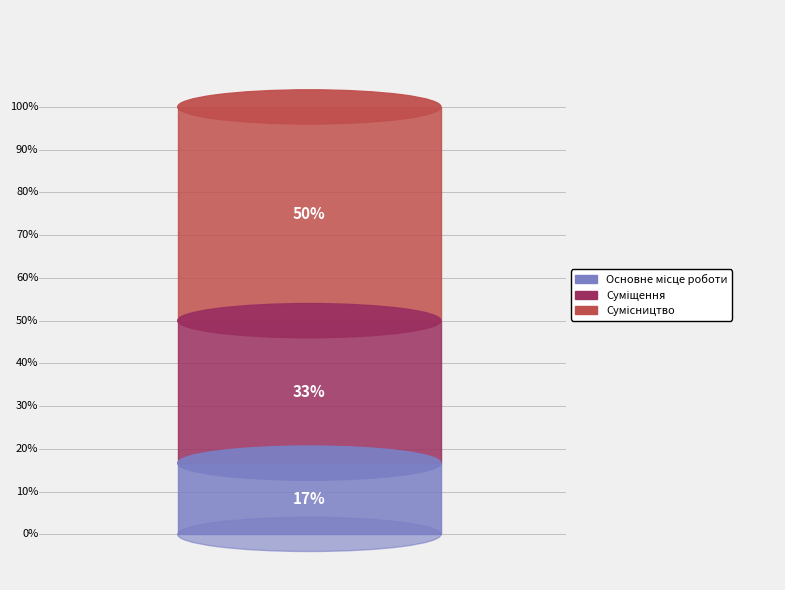

Which slice is the largest?

Сумісництво